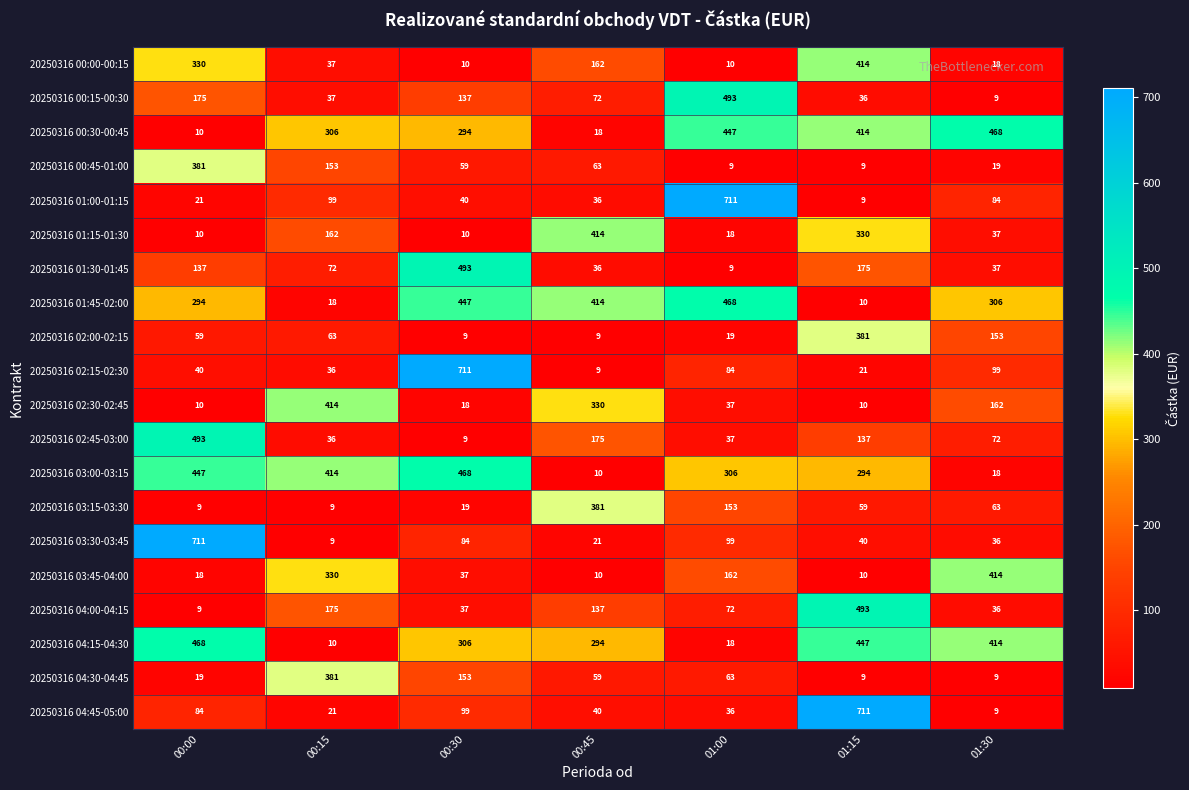

What is the spread (max minus min) of values at 00:45?

405